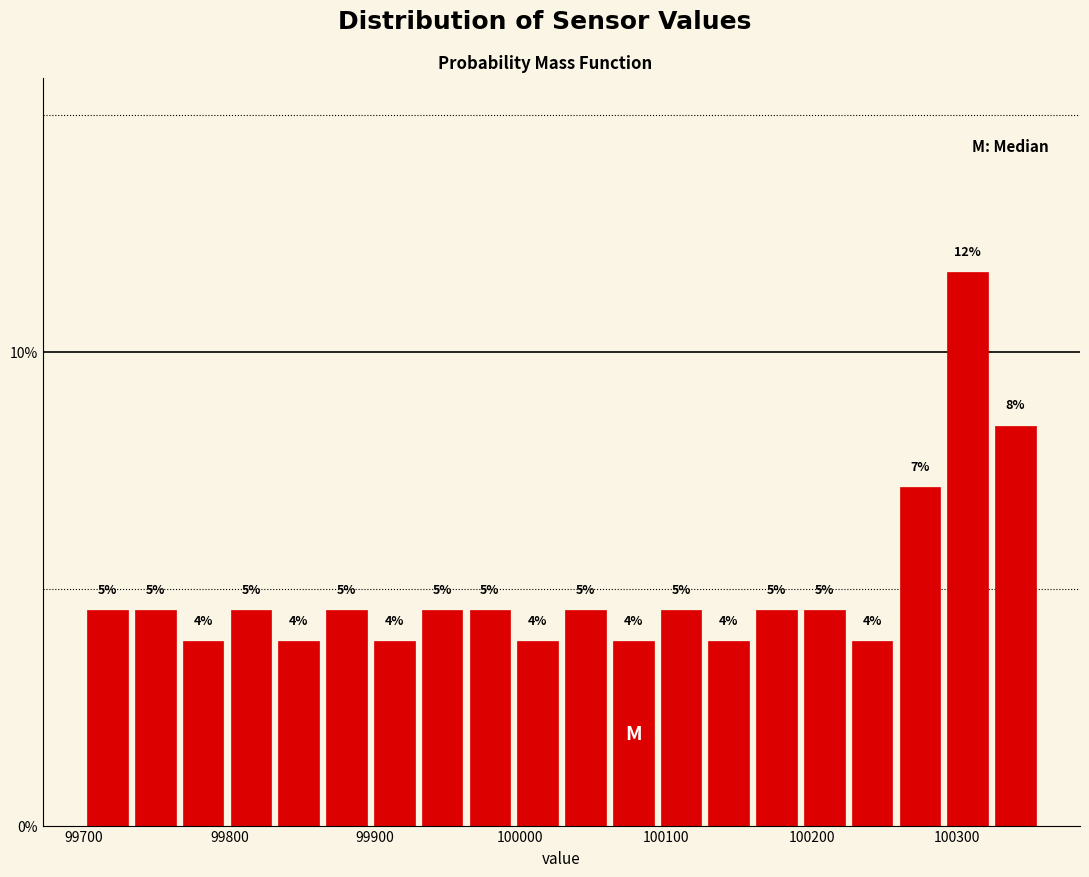

Around what value on the x-axis is the tallest bar? Give the approximate position of its centre, as read against the axis.

100310